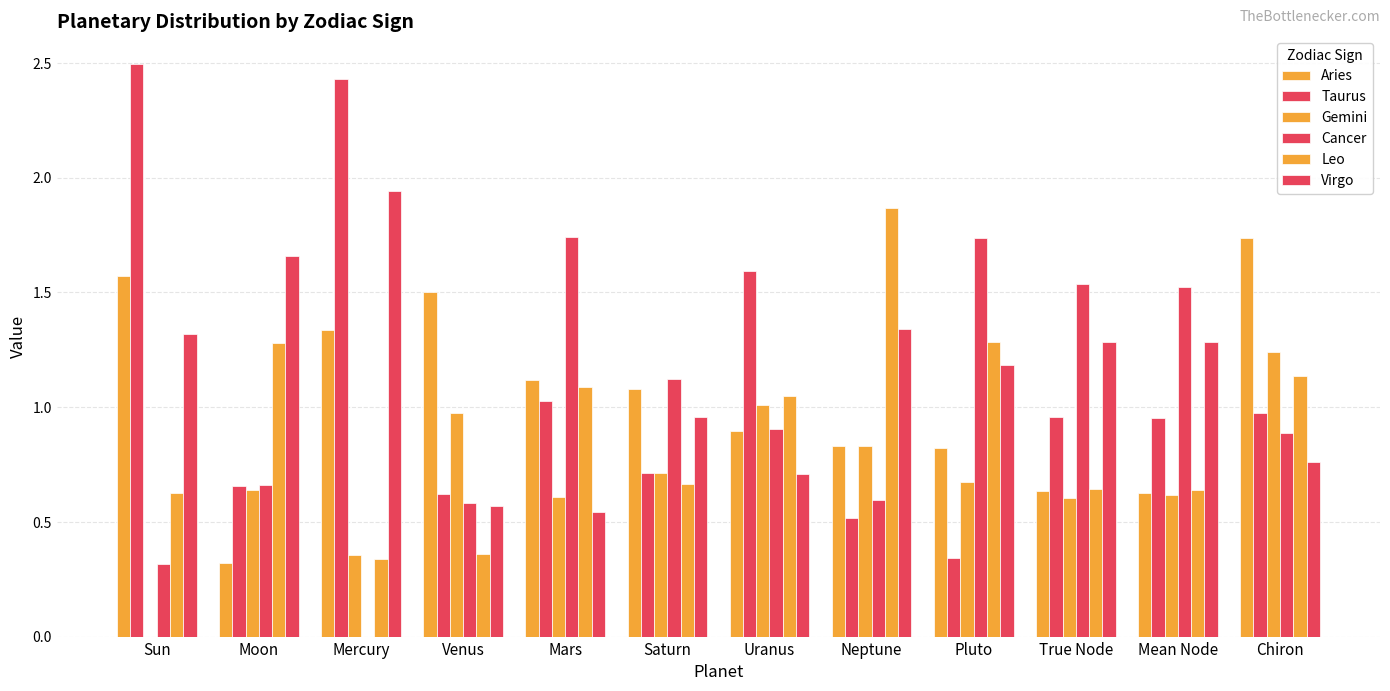

Reading left to right, list all the values displayed in this chart.

Aries: 1.6	0.3	1.3	1.5	1.1	1.1	0.9	0.8	0.8	0.6	0.6	1.7
Taurus: 2.5	0.7	2.4	0.6	1.0	0.7	1.6	0.5	0.3	1.0	1.0	1.0
Gemini: 0.0	0.6	0.4	1.0	0.6	0.7	1.0	0.8	0.7	0.6	0.6	1.2
Cancer: 0.3	0.7	0.0	0.6	1.7	1.1	0.9	0.6	1.7	1.5	1.5	0.9
Leo: 0.6	1.3	0.3	0.4	1.1	0.7	1.0	1.9	1.3	0.6	0.6	1.1
Virgo: 1.3	1.7	1.9	0.6	0.5	1.0	0.7	1.3	1.2	1.3	1.3	0.8